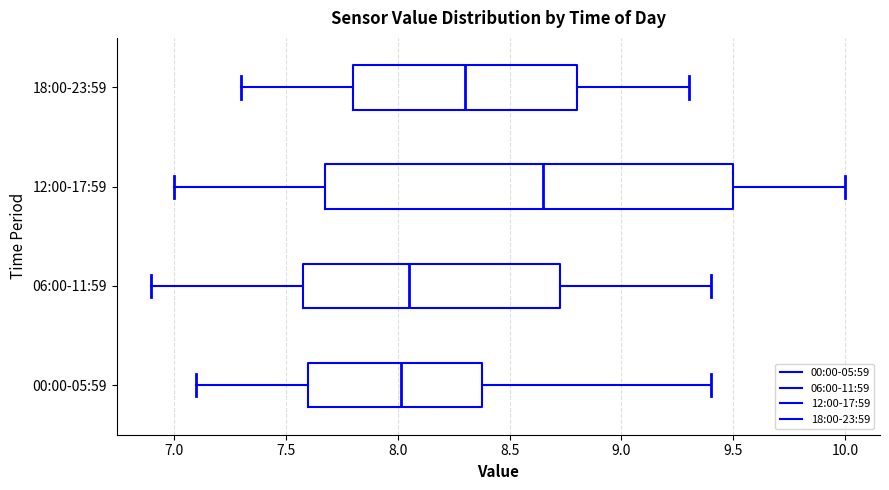

Reading bottom to top, read every box against the x-axis: the position of its median line, the range the box covers, and the ends of its whiskers. The values are not printed on the chart, so give them approximately, as read against the axis.

00:00-05:59: median 8.00, box 7.60 to 8.40, whiskers 7.10 to 9.40
06:00-11:59: median 8.05, box 7.60 to 8.75, whiskers 6.90 to 9.40
12:00-17:59: median 8.65, box 7.70 to 9.50, whiskers 7.00 to 10.00
18:00-23:59: median 8.30, box 7.80 to 8.80, whiskers 7.30 to 9.30